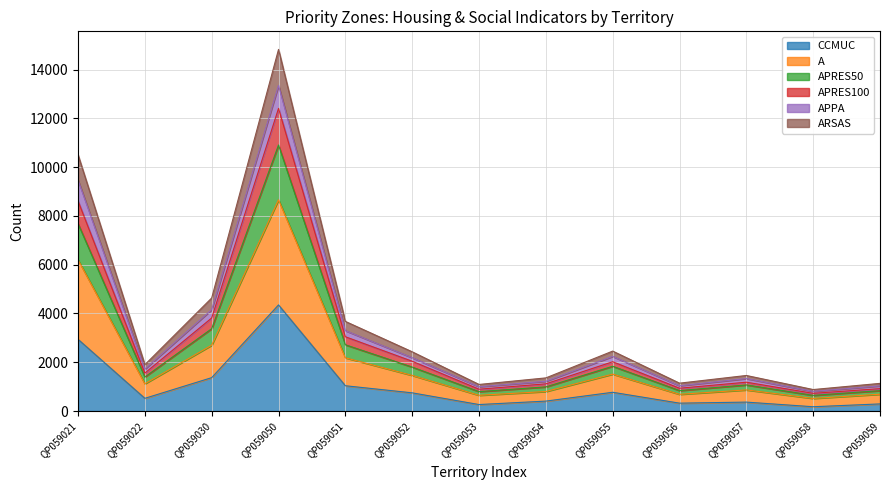

At which category is the sum across all series the highest?

QP059050